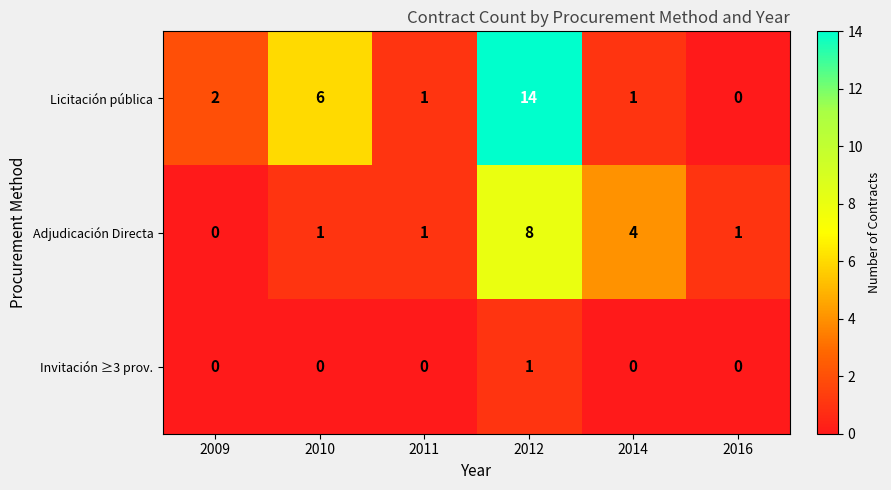

Which series has the largest total across all categories?

Licitación pública